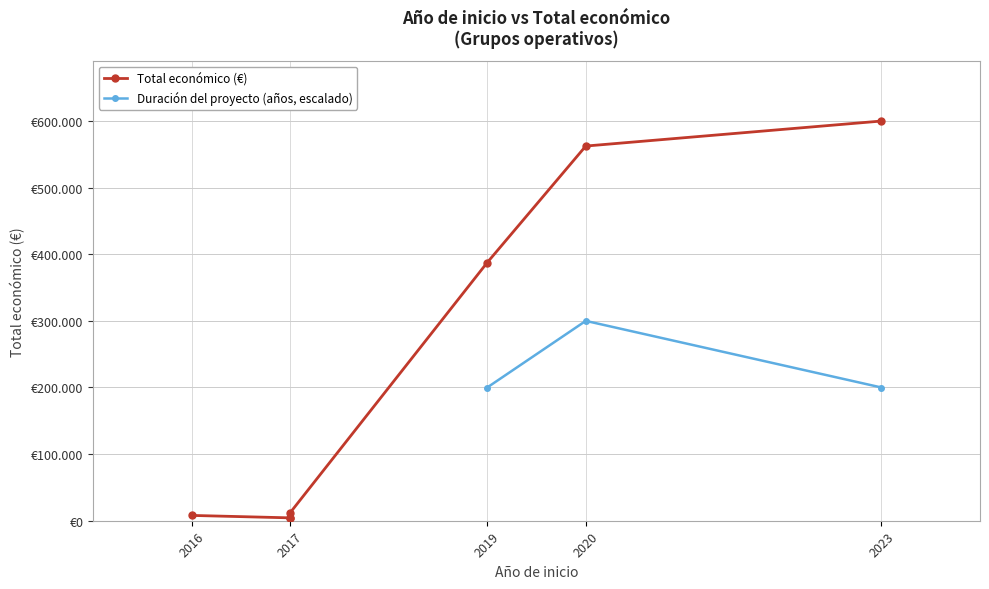

What is the value of the 6th point from the left?

562281